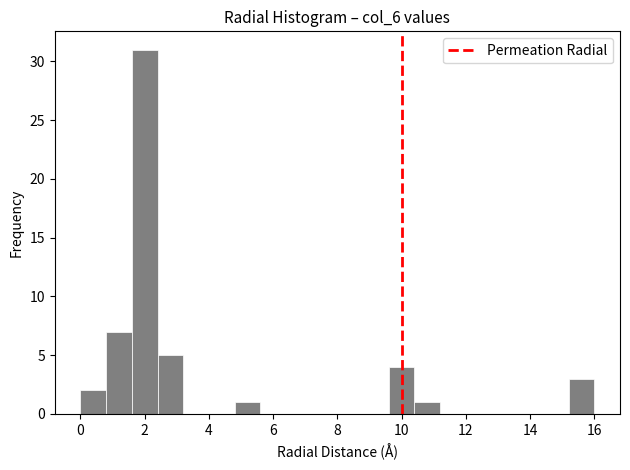

Reading left to right, transcribe this chart: for each bar, give the range it covers on the x-axis and its height. The values are not printed on the chart, so give them approximately, as read against the axis.

0.0 to 0.8: 2
0.8 to 1.6: 7
1.6 to 2.4: 31
2.4 to 3.2: 5
3.2 to 4.0: 0
4.0 to 4.8: 0
4.8 to 5.6: 1
5.6 to 6.4: 0
6.4 to 7.2: 0
7.2 to 8.0: 0
8.0 to 8.8: 0
8.8 to 9.6: 0
9.6 to 10.4: 4
10.4 to 11.2: 1
11.2 to 12.0: 0
12.0 to 12.8: 0
12.8 to 13.6: 0
13.6 to 14.4: 0
14.4 to 15.2: 0
15.2 to 16.0: 3